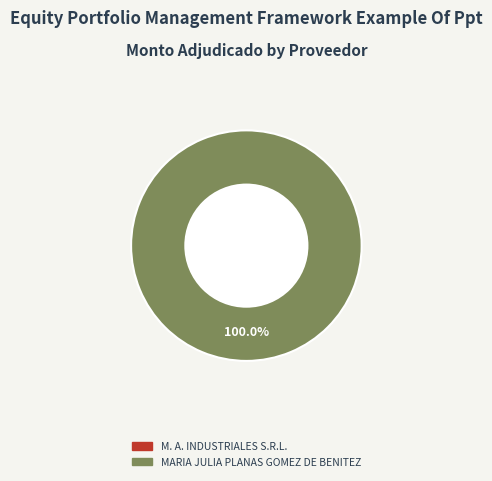

To the nearest percent, what is the combined percentage of M. A. INDUSTRIALES S.R.L. and MARIA JULIA PLANAS GOMEZ DE BENITEZ?

100%